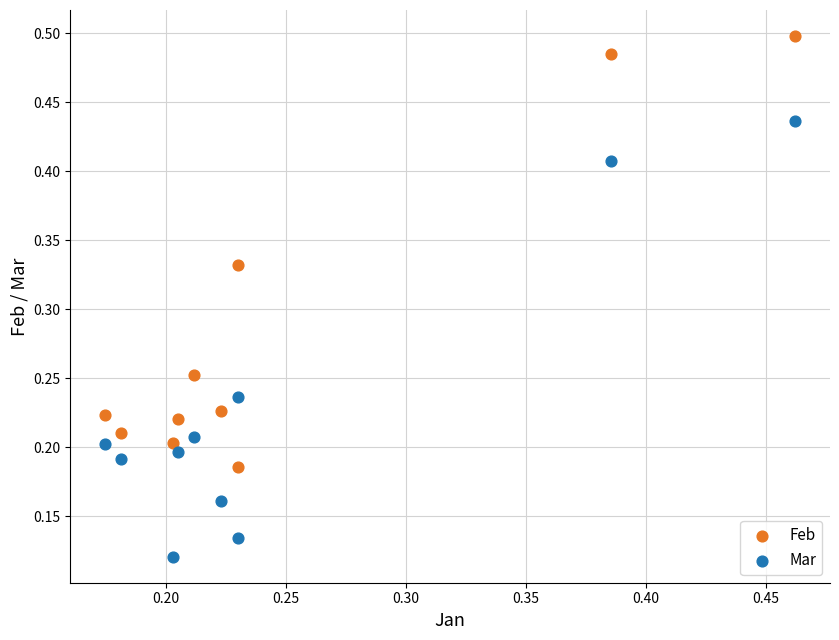

Which series contains the highest Y value?

Feb